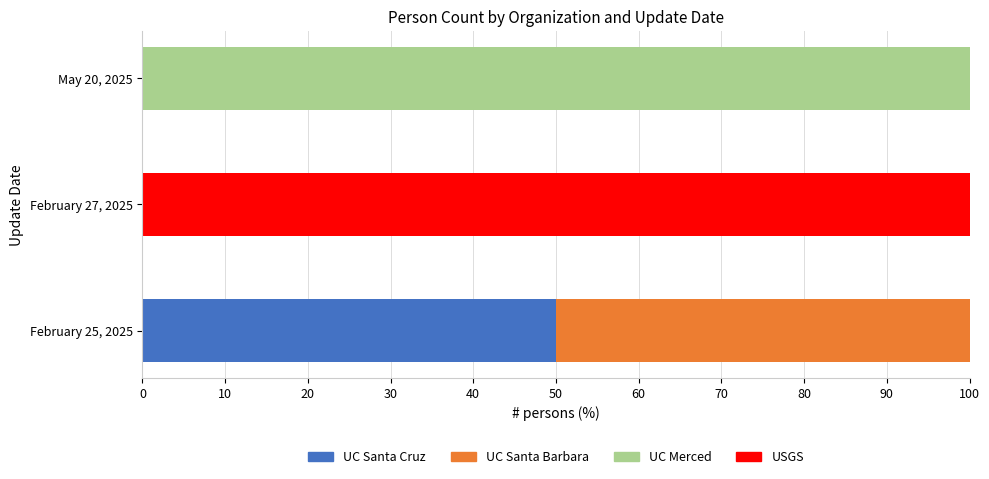

What is the total value across all series at February 25, 2025?

100